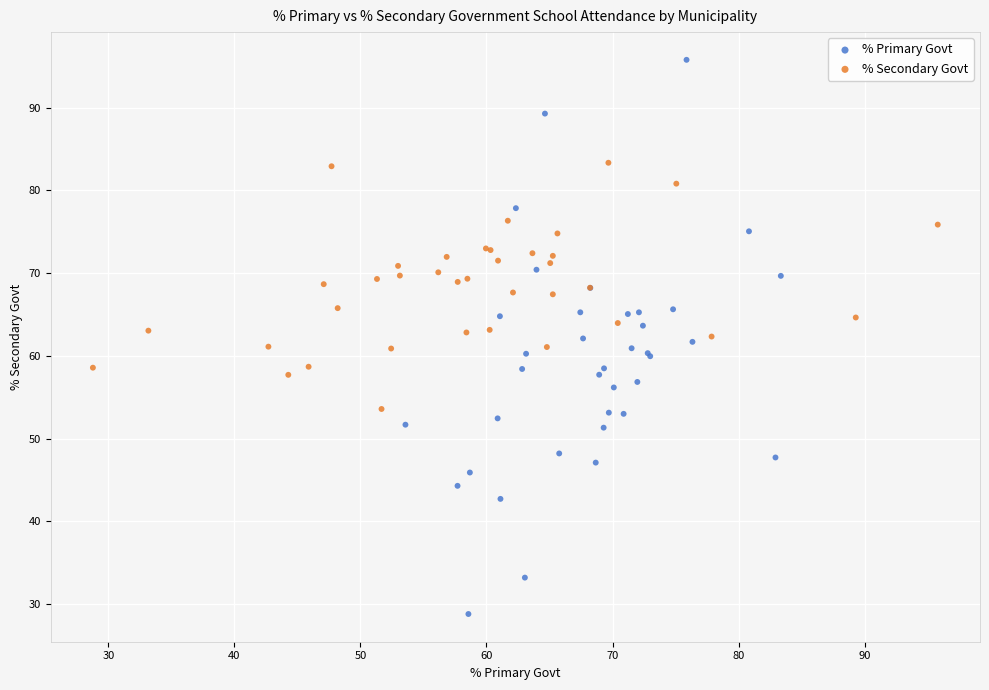

What are all the series names shown in the legend?

% Primary Govt, % Secondary Govt